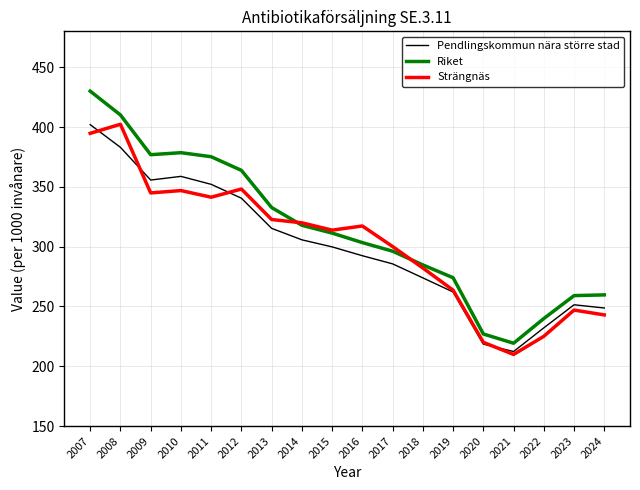

At which label is Pendlingskommun nära större stad closest to 307?

2014